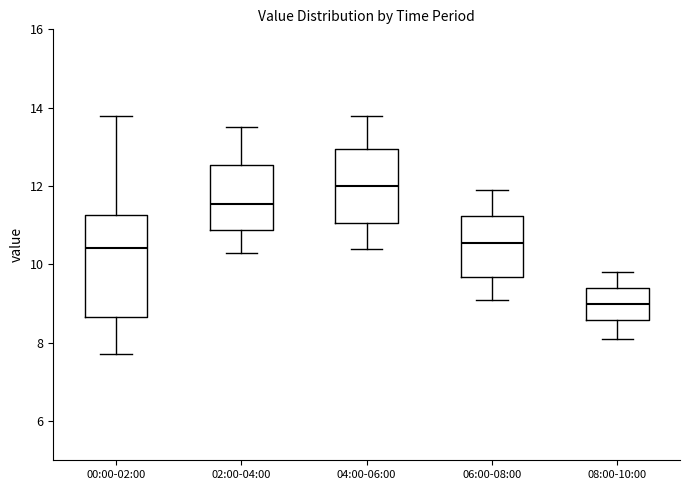

Reading left to right, transcribe this box plot: for each box, give where its median line is, the range the box spans, and where its two whiskers end, as read against the y-axis. The values are not printed on the chart, so give them approximately, as read against the axis.

00:00-02:00: median 10.4, box 8.6 to 11.2, whiskers 7.8 to 13.8
02:00-04:00: median 11.6, box 10.8 to 12.6, whiskers 10.4 to 13.6
04:00-06:00: median 12.0, box 11.0 to 13.0, whiskers 10.4 to 13.8
06:00-08:00: median 10.6, box 9.6 to 11.2, whiskers 9.2 to 12.0
08:00-10:00: median 9.0, box 8.6 to 9.4, whiskers 8.2 to 9.8